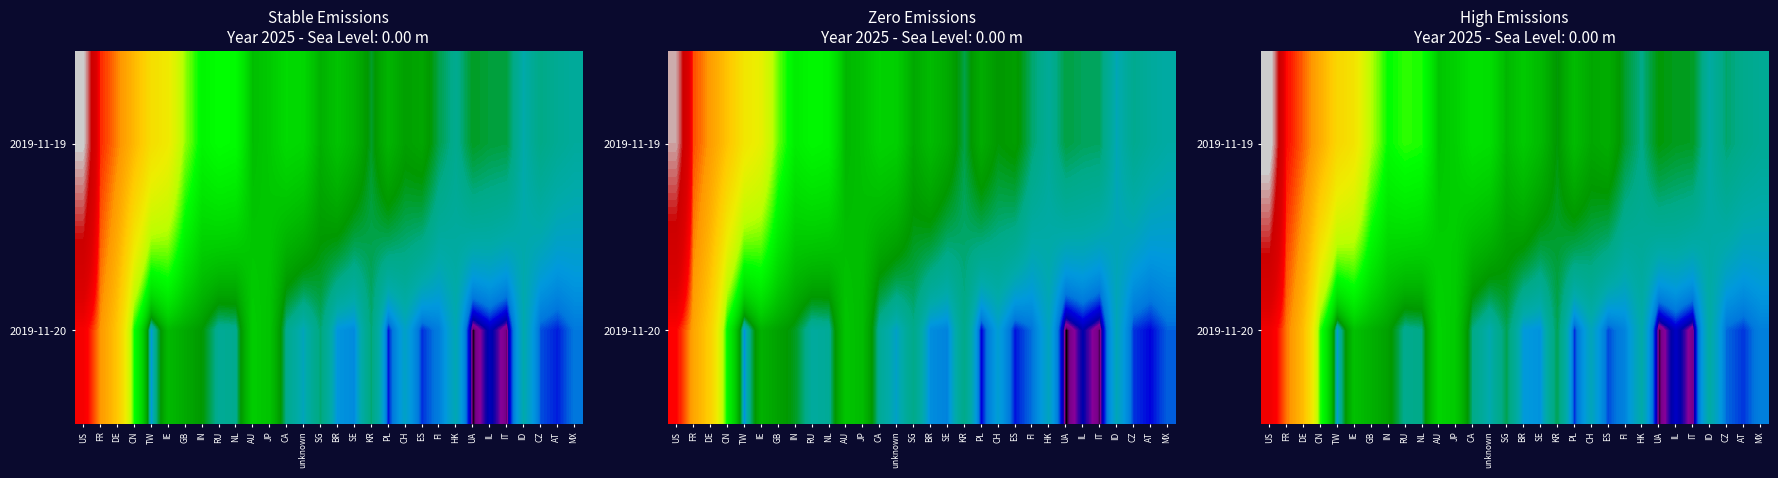

Where does the 2019-11-19 series first go above 1386?

US